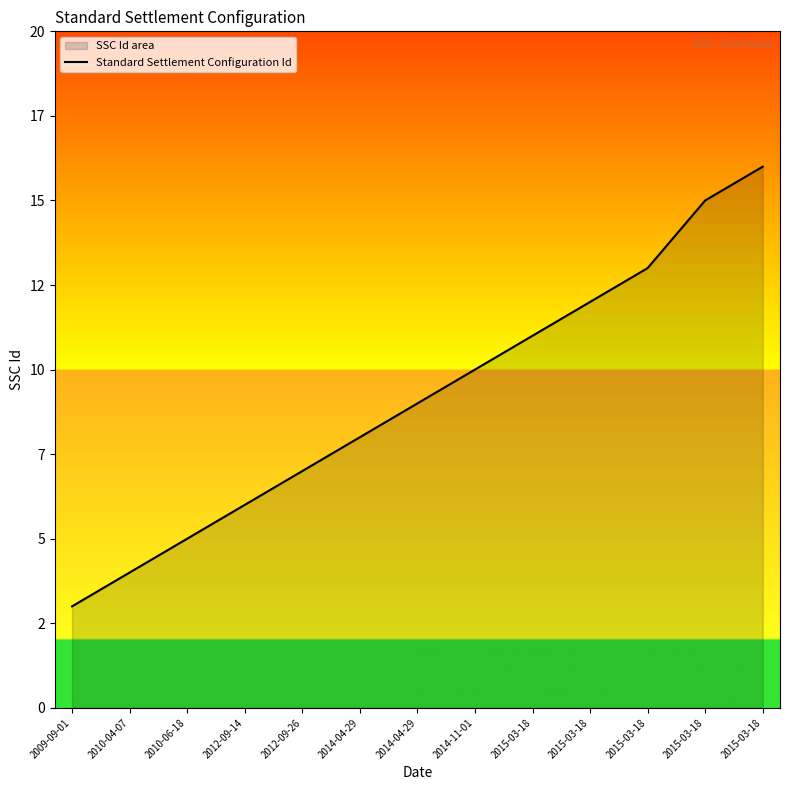

What is the difference between the maximum and minimum values?

13